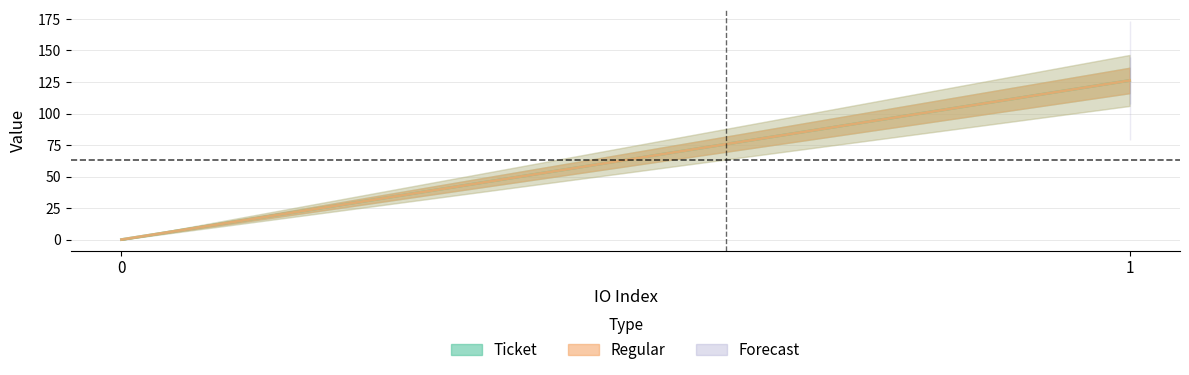

What is the sum of the Regular values at 0 and 1?

126.3